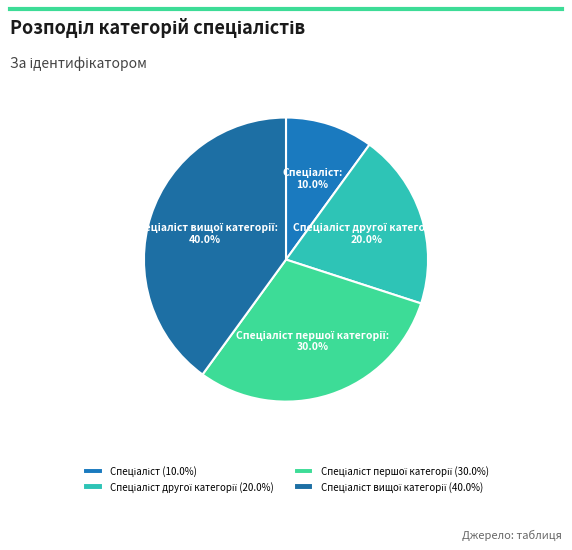

To the nearest percent, what is the average slice percentage?

25%